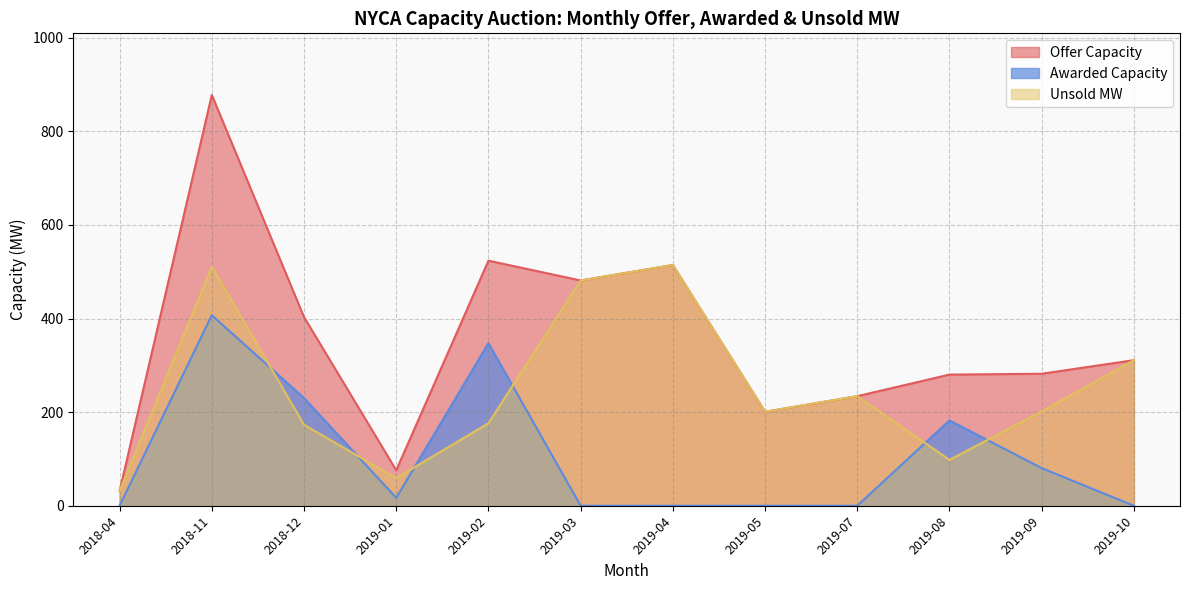

List the labels in order of Awarded Capacity value, largest first.

2018-11, 2019-02, 2018-12, 2019-08, 2019-09, 2019-01, 2018-04, 2019-03, 2019-04, 2019-05, 2019-07, 2019-10